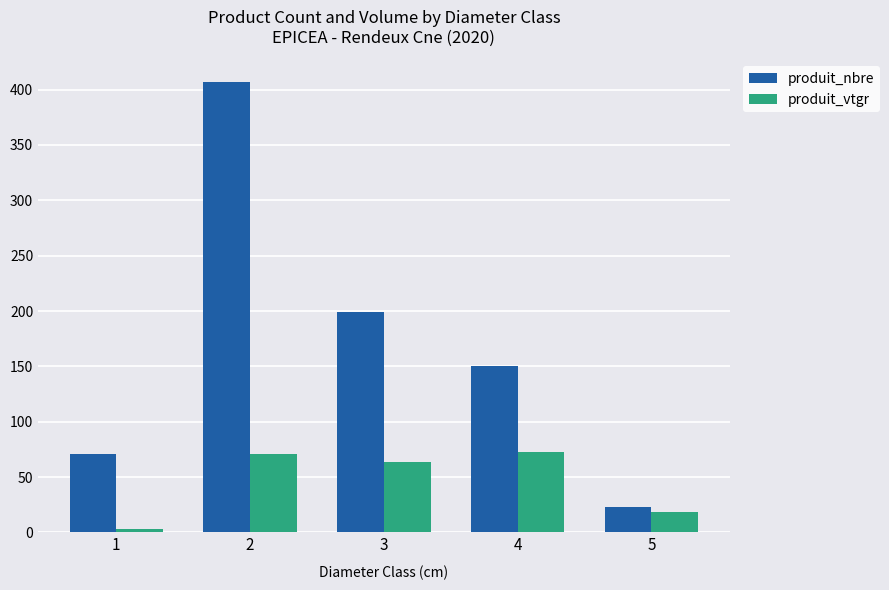

How many distinct data groups are displayed?

2